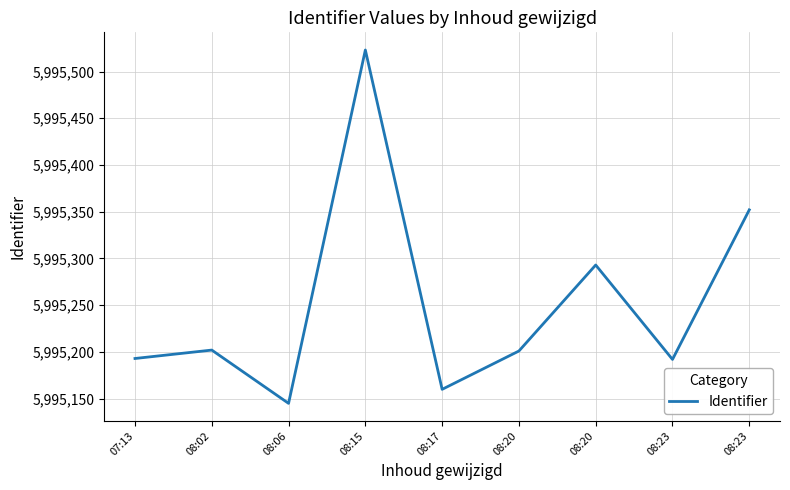

Does the chart have visible grid lines?

Yes